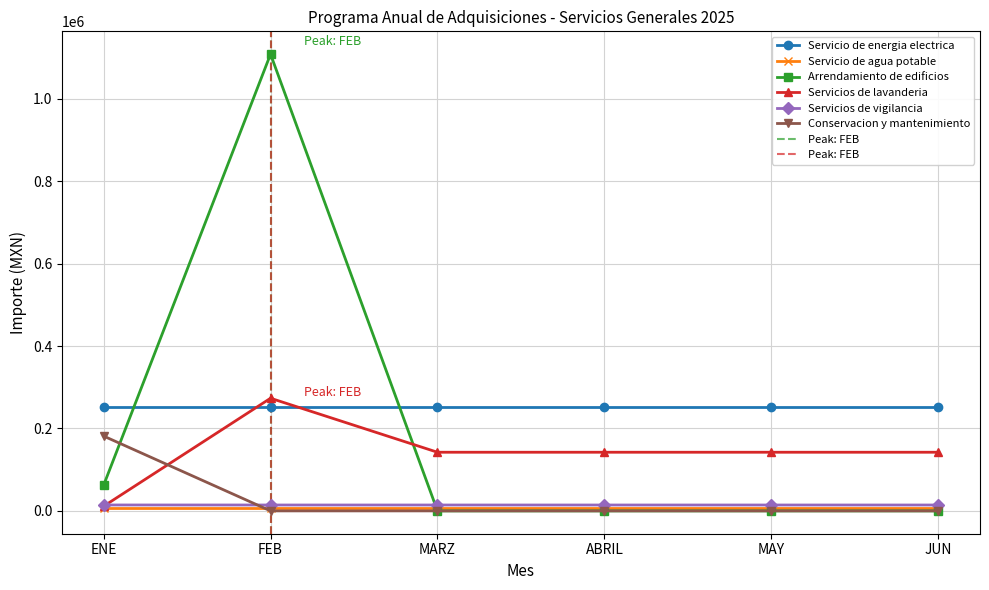

How many data points in Servicios de vigilancia are above 14280?

1